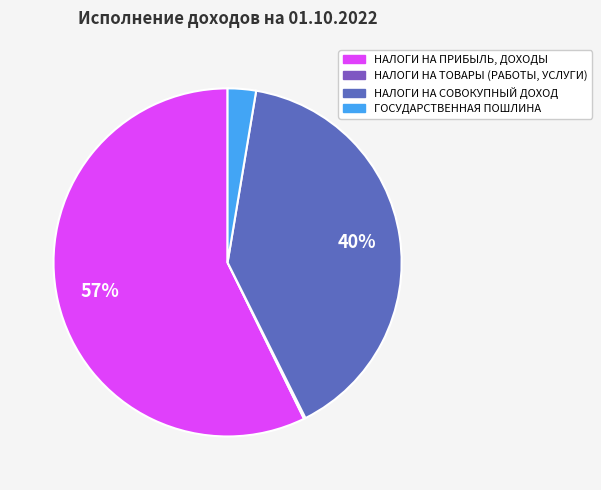

To the nearest percent, what is the difference between the largest and smallest slice percentages?

57%